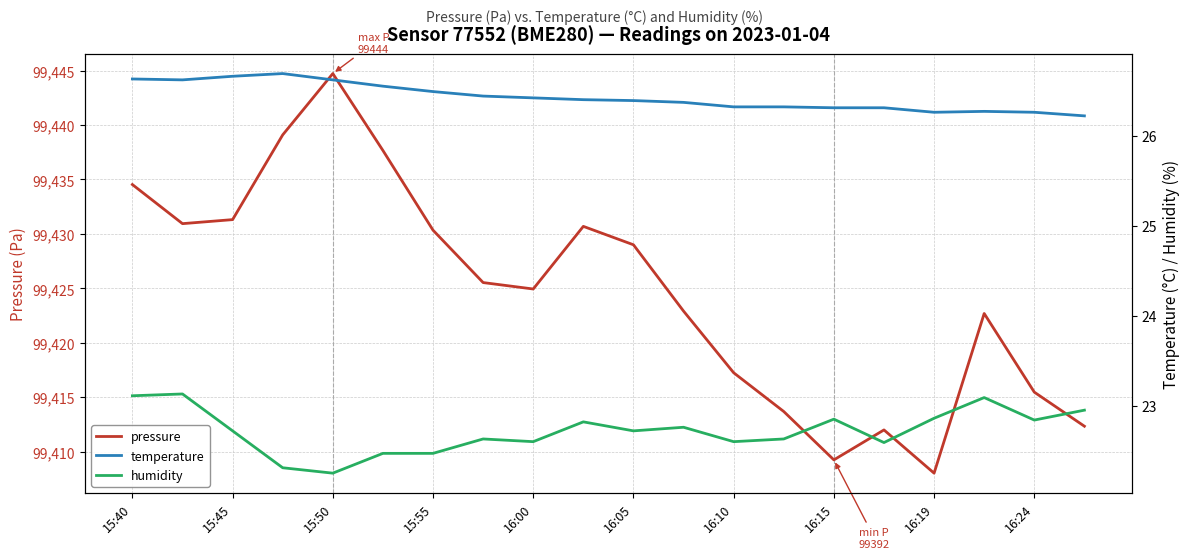

Is it true that pressure equals 99417.2 at 16:10?

True